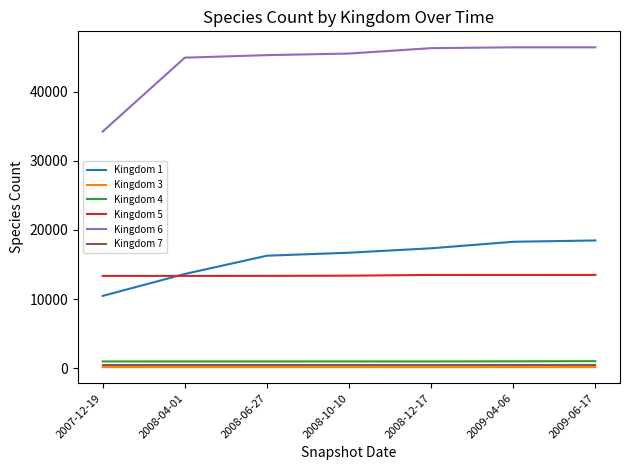

Which series has the widest spread of values?

Kingdom 6